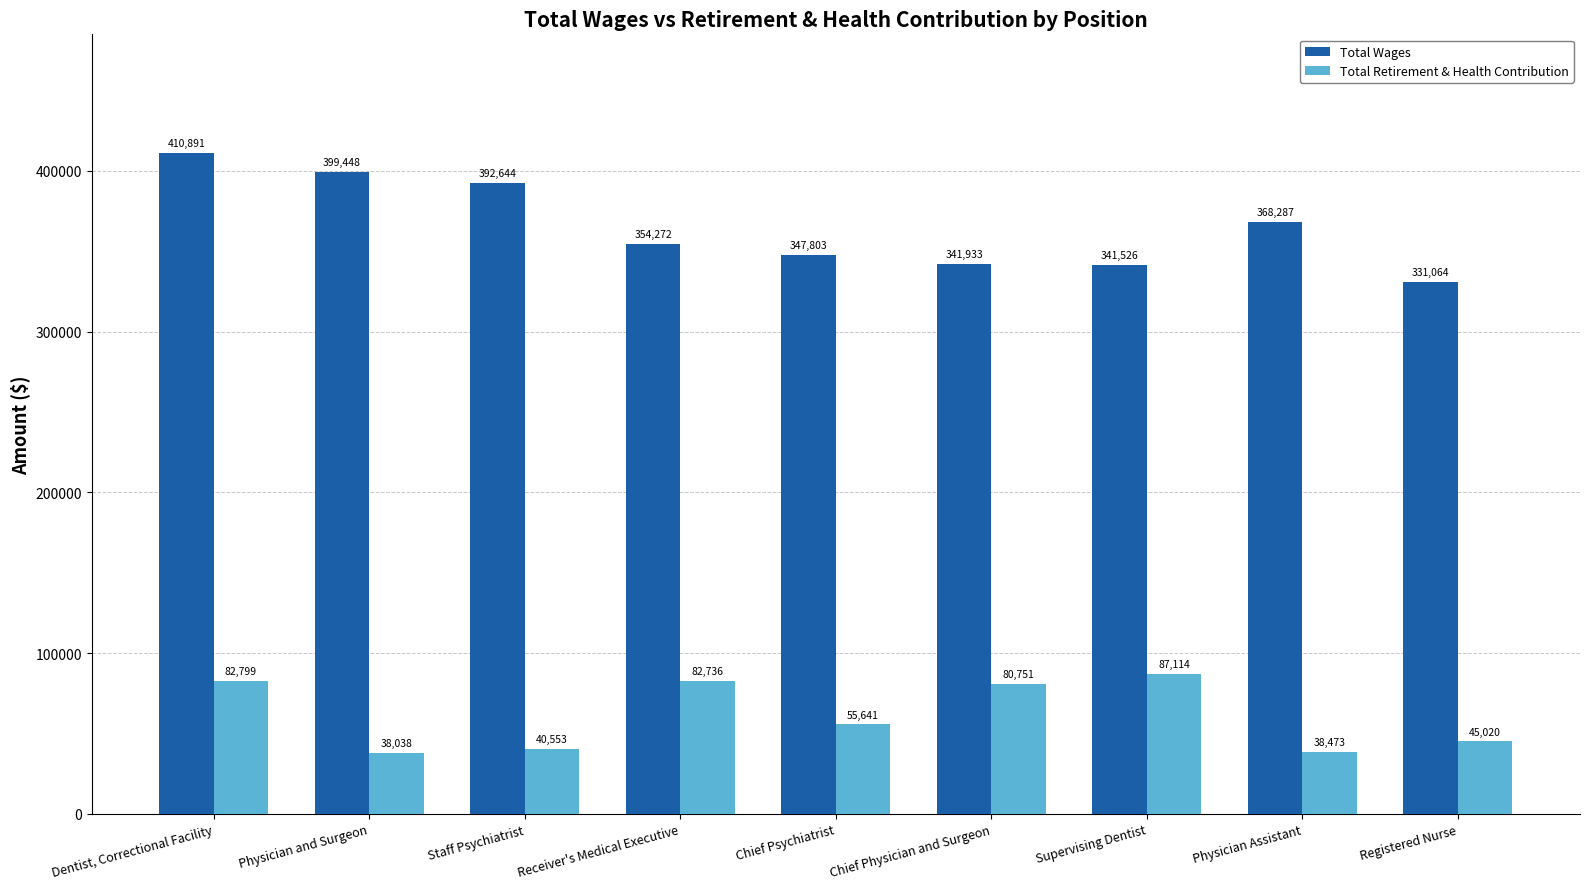

What is the difference between the maximum and minimum values in the Total Wages series?

79826.5